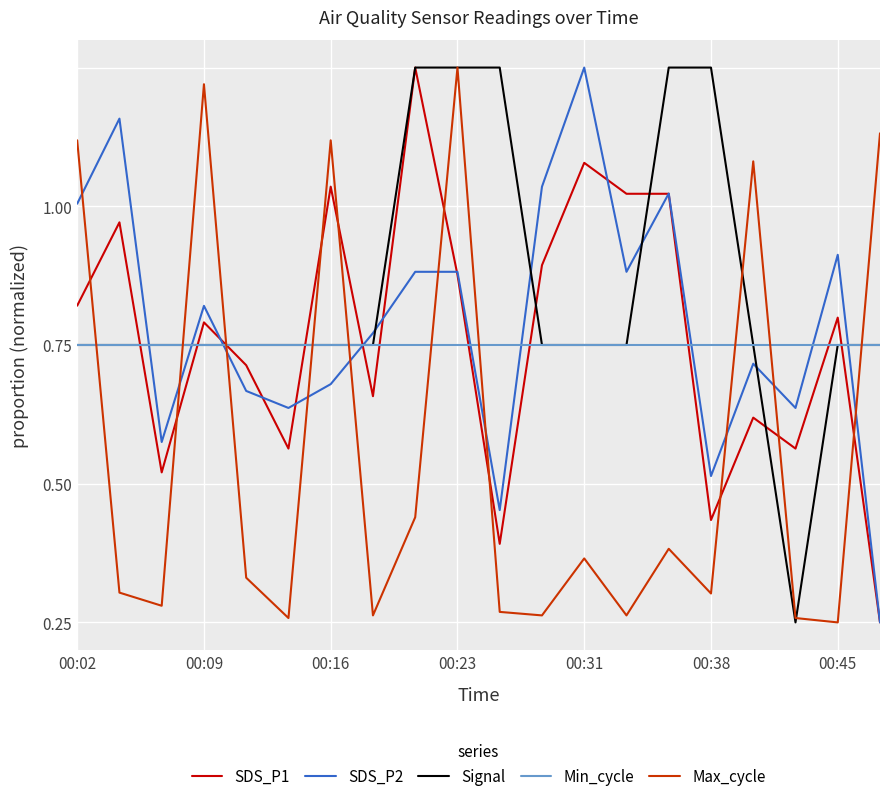

At which label does Max_cycle reach its peak?

00:23